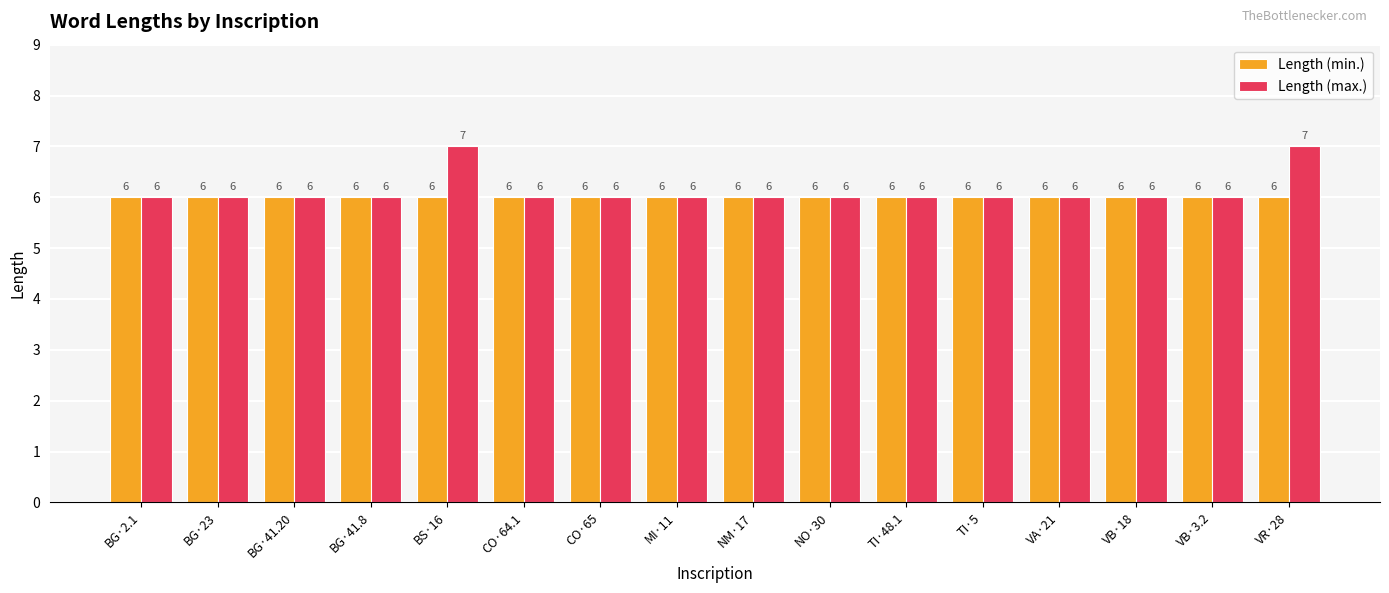

List the series in order of their peak value, highest first.

Length (max.), Length (min.)